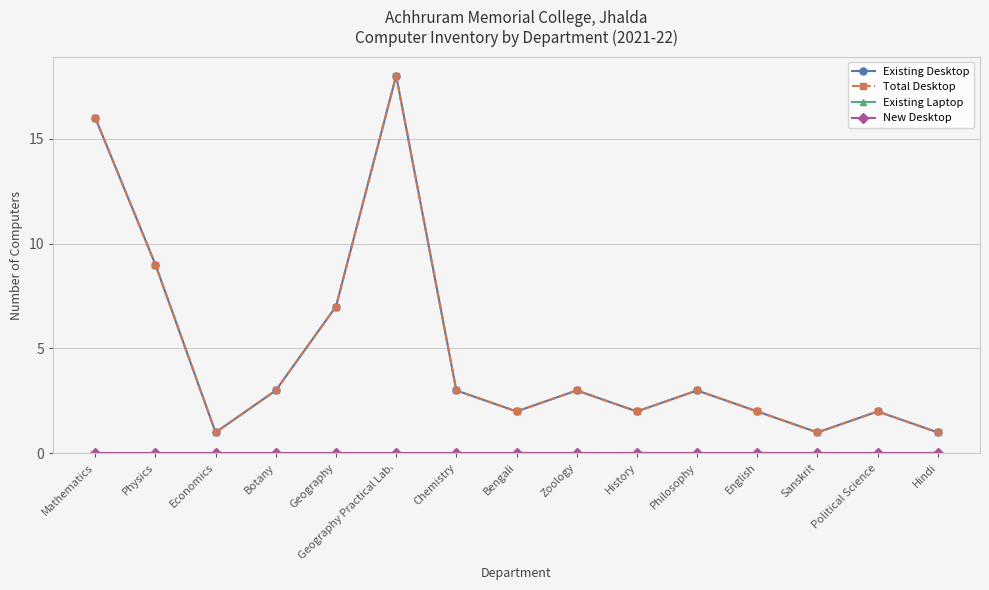

True or false: Total Desktop has more than 2 interior local peaks.

True